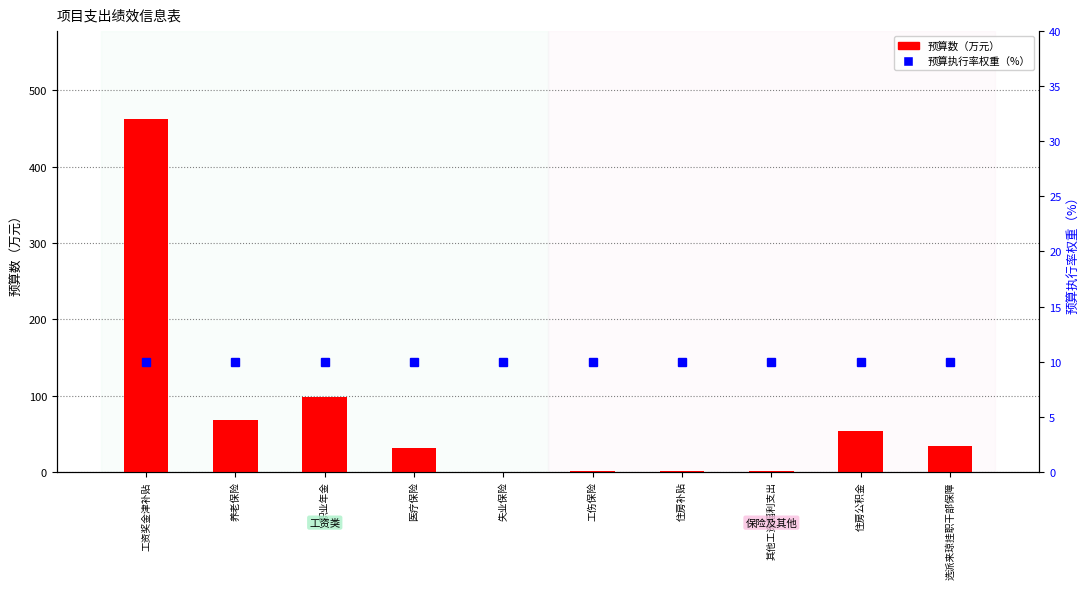

List the series in order of their peak value, lowest first.

预算执行率权重（%）, 预算数（万元）